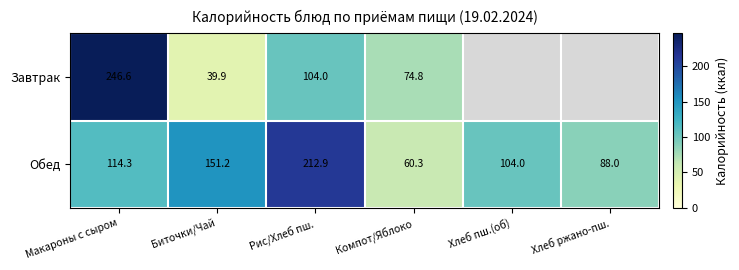

What is the difference between the highest and lowest values at Рис/Хлеб пш.?

108.9